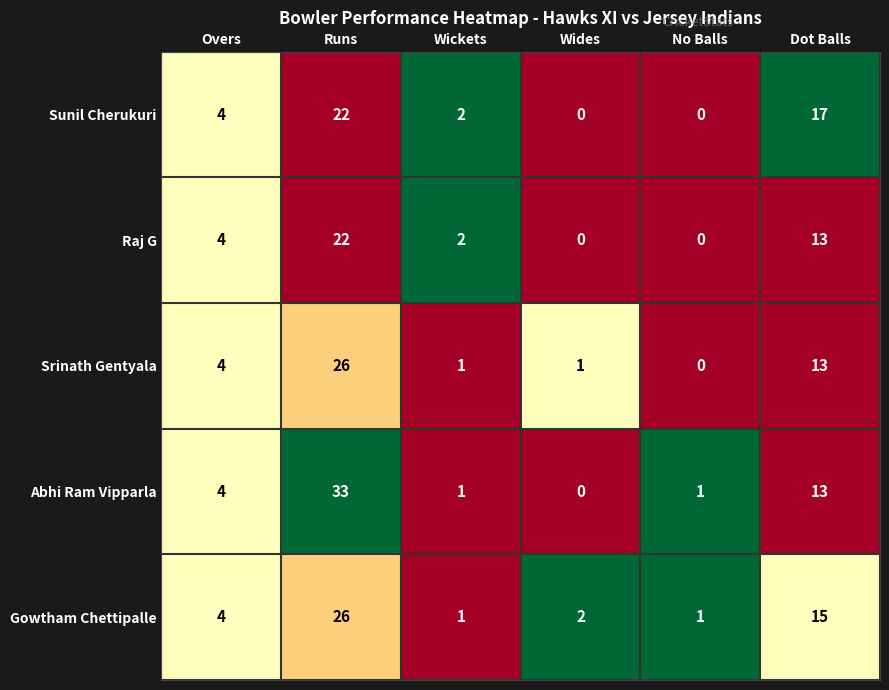

Where is Sunil Cherukuri nearest to the value 11?

Dot Balls